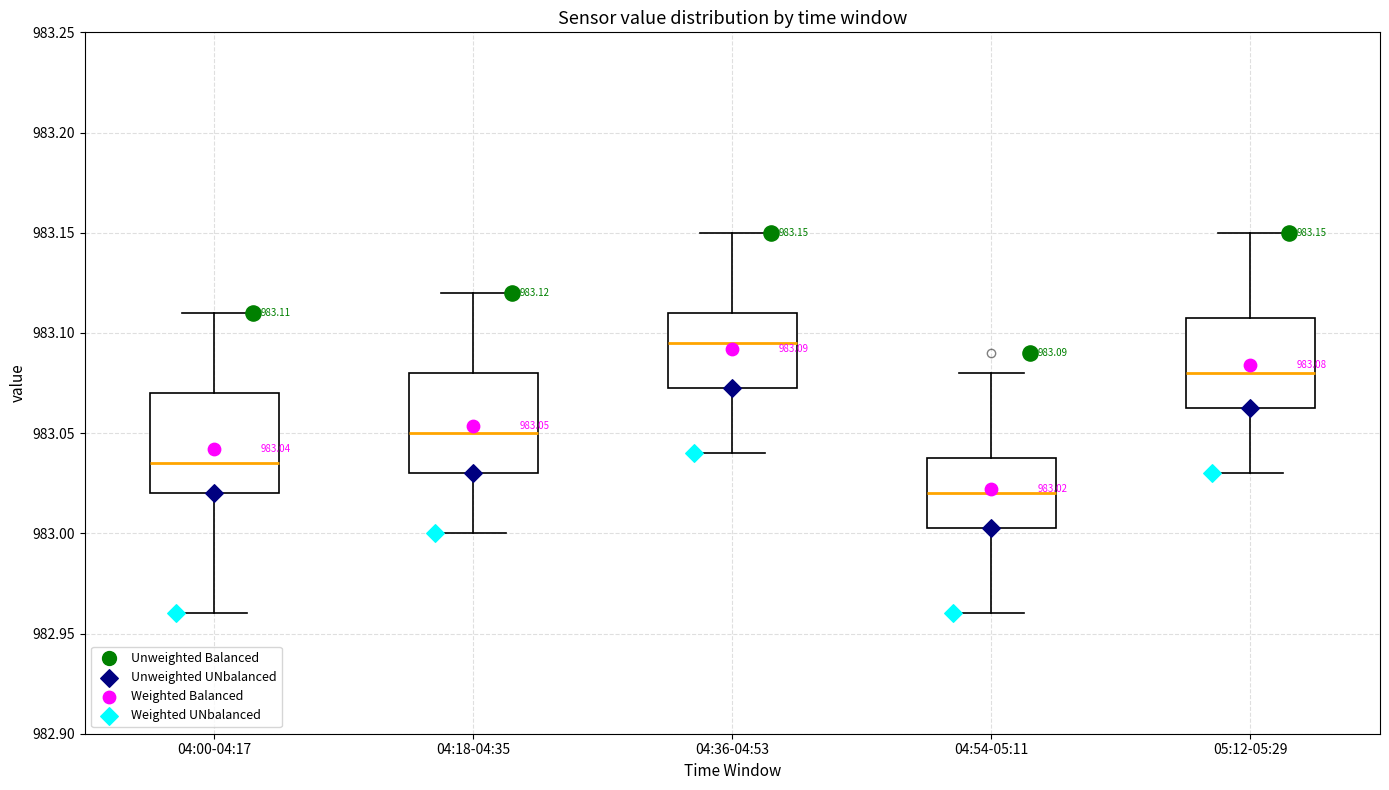

Which box's median line is the highest?

04:36-04:53